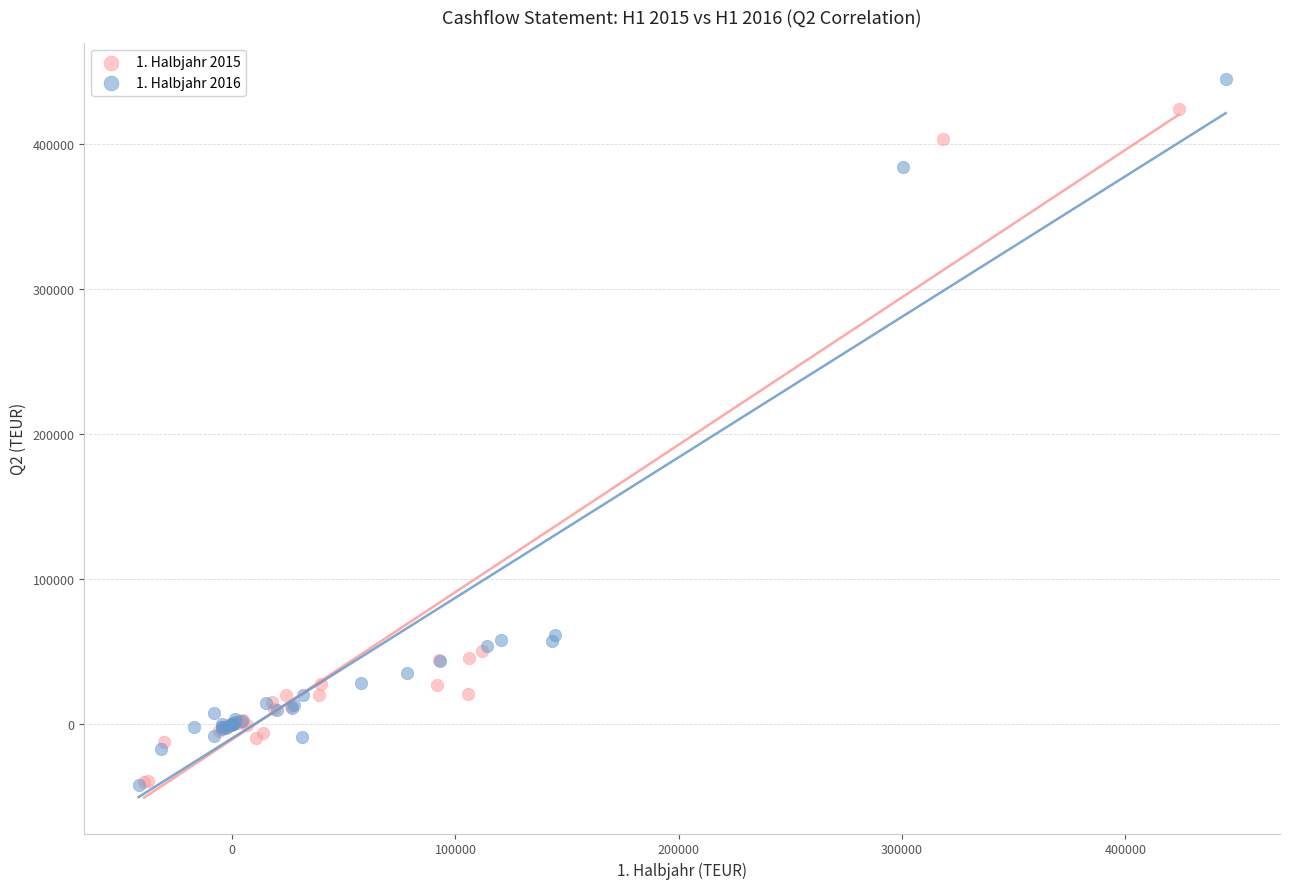

Which series reaches the maximum Y coordinate?

1. Halbjahr 2016